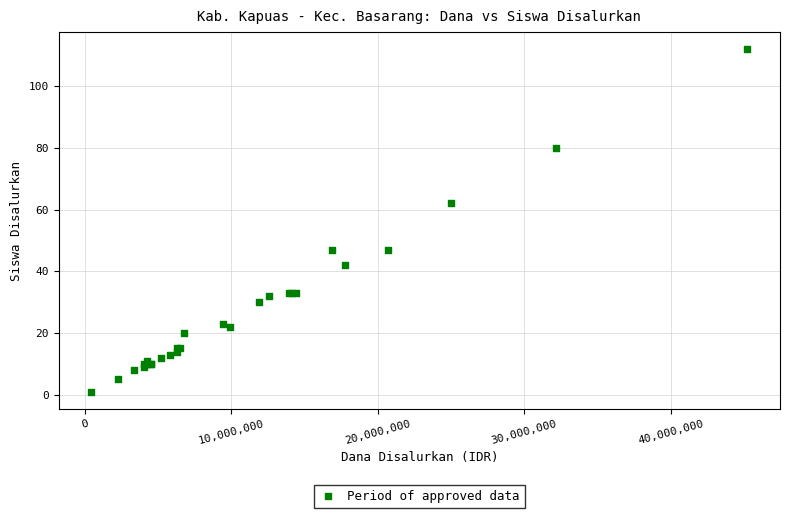

What Y value in the scatter plot is closest to 56?

62